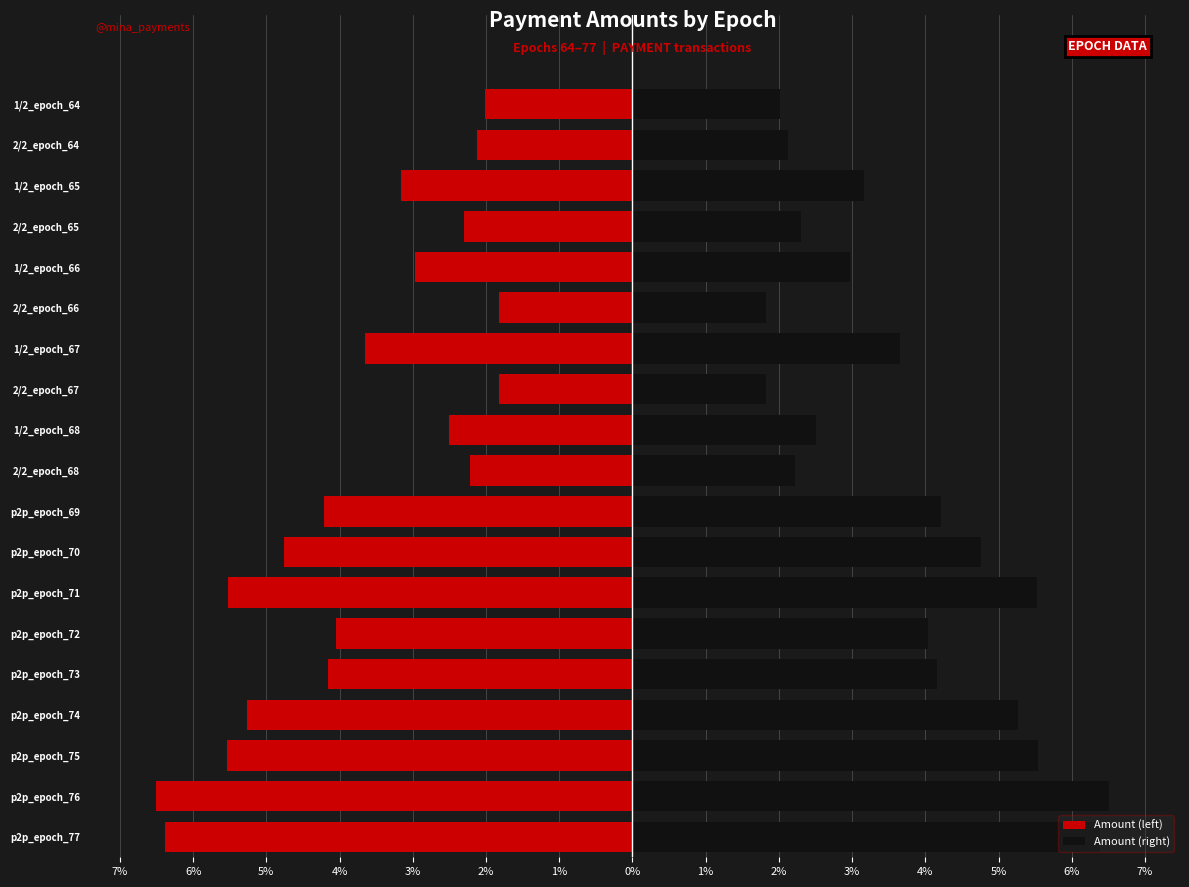

Are the bars horizontal?

Yes